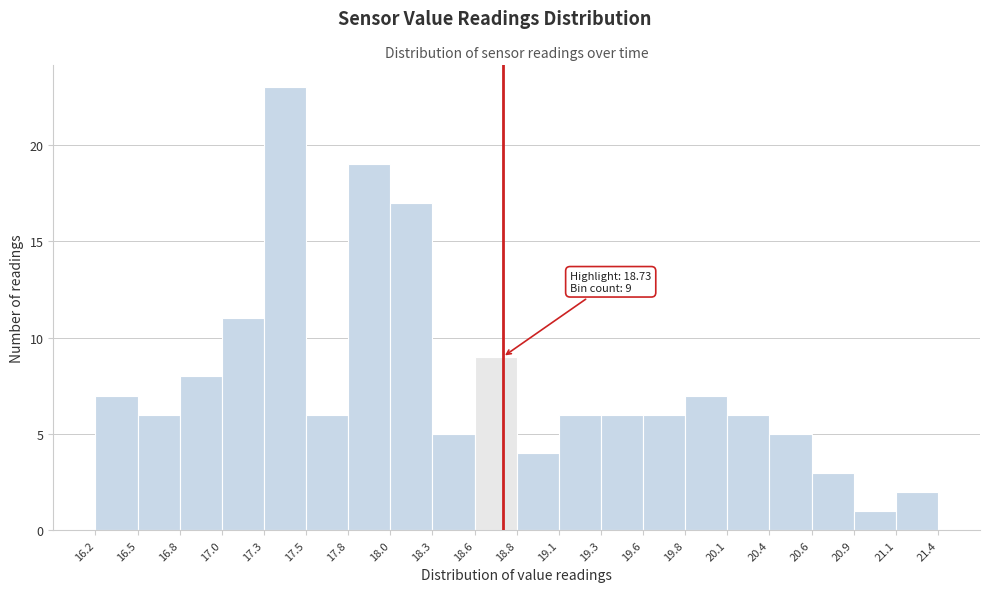

Over which range of the x-axis is the bar tallest?

17.3 to 17.5